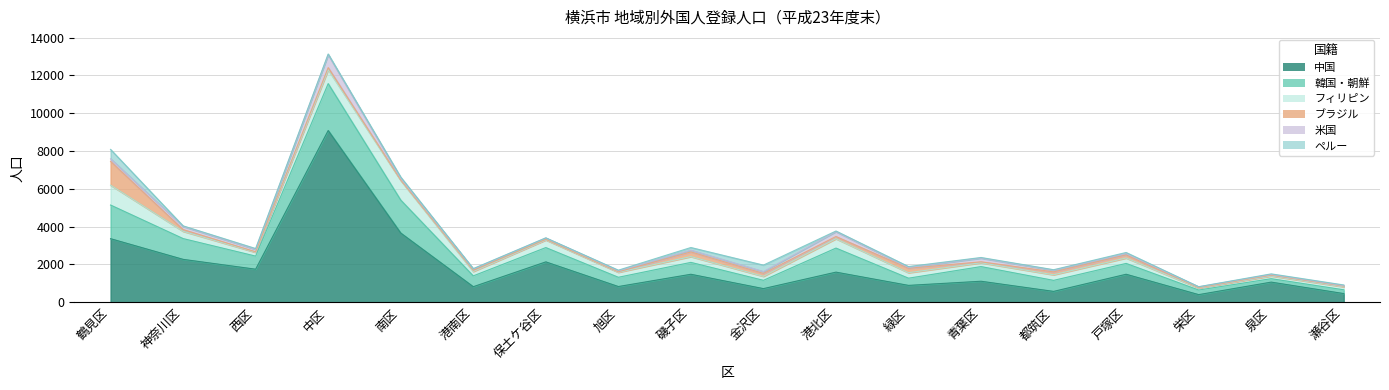

The ペルー series shows 22 at 港北区. True or false?

False